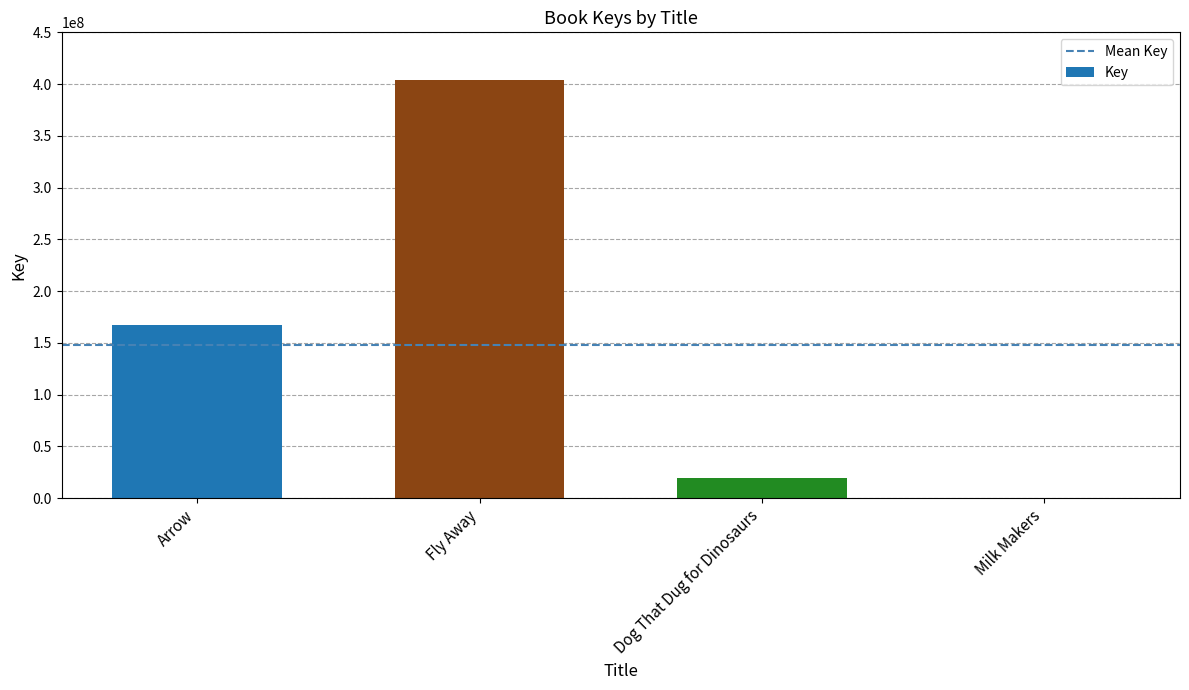

What is the difference between the values at Arrow and Fly Away?

236338790